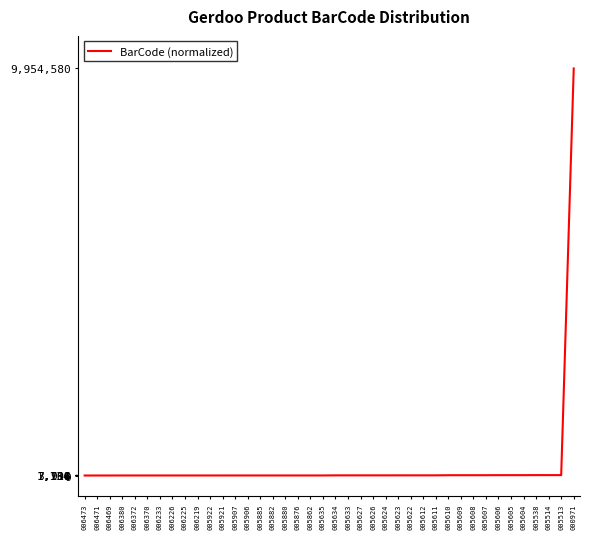

Which label corresponds to the largest value in the chart?

000971